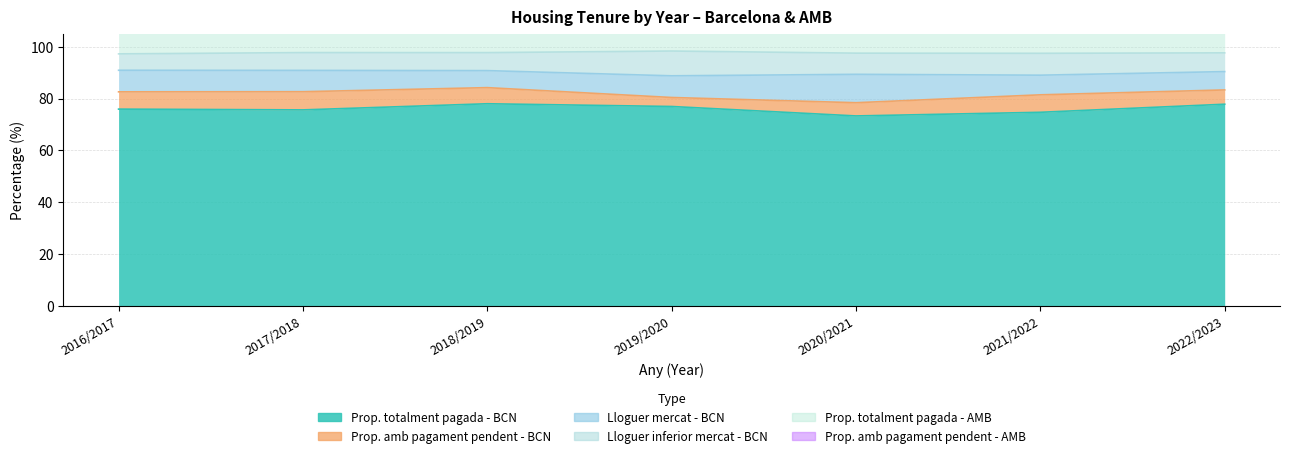

What value does the Propietat totalment pagada(%) - Barcelona series have at 2019/2020?

76.9